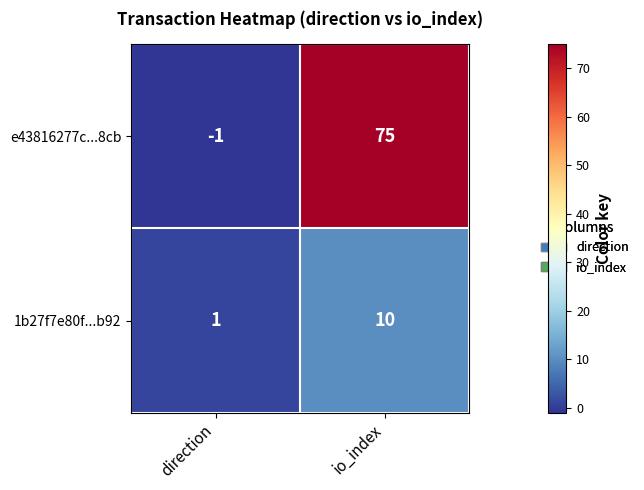

Which series has the largest total across all categories?

e43816277c...8cb